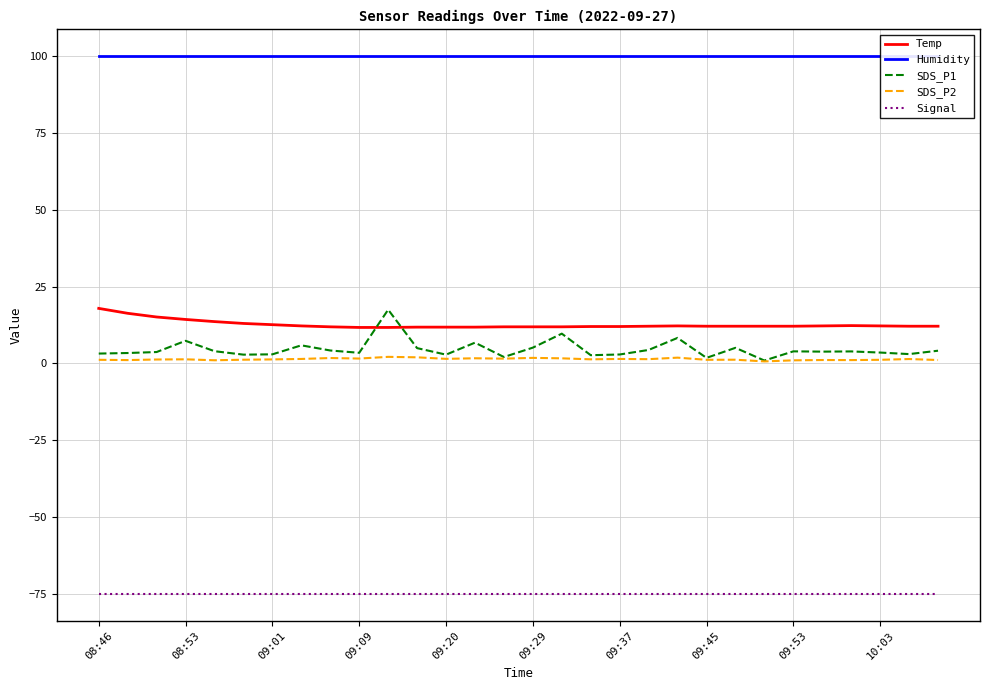

What are all the series names shown in the legend?

Temp, Humidity, SDS_P1, SDS_P2, Signal